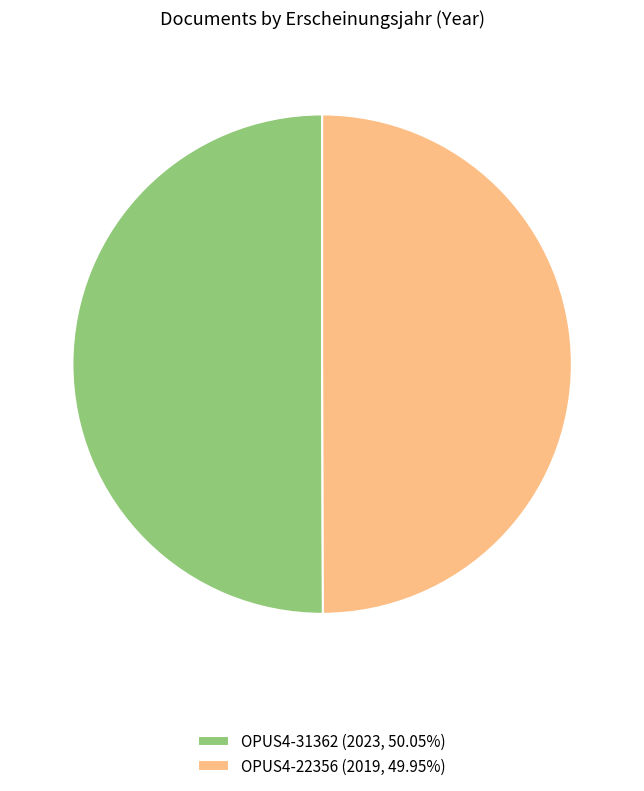

Do OPUS4-22356 and OPUS4-31362 together represent more than half of the pie?

Yes